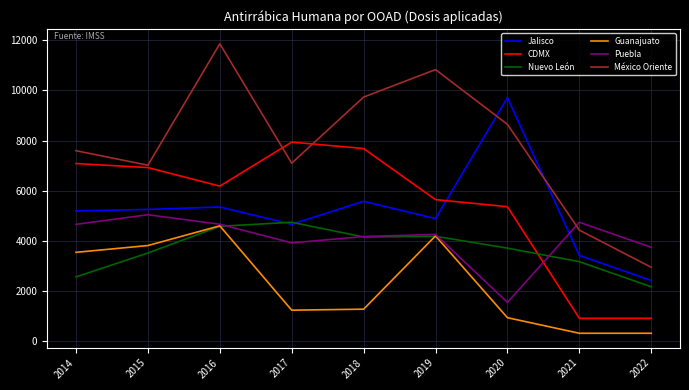

Which category has the highest value in the Jalisco series?

2020